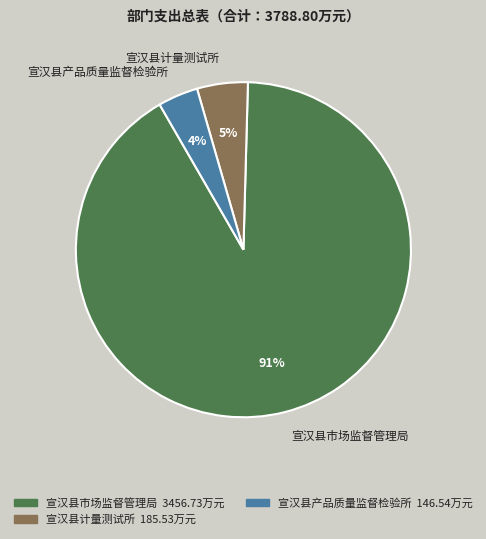

To the nearest percent, what is the difference between the 宣汉县市场监督管理局 and 宣汉县产品质量监督检验所 slice percentages?

87%